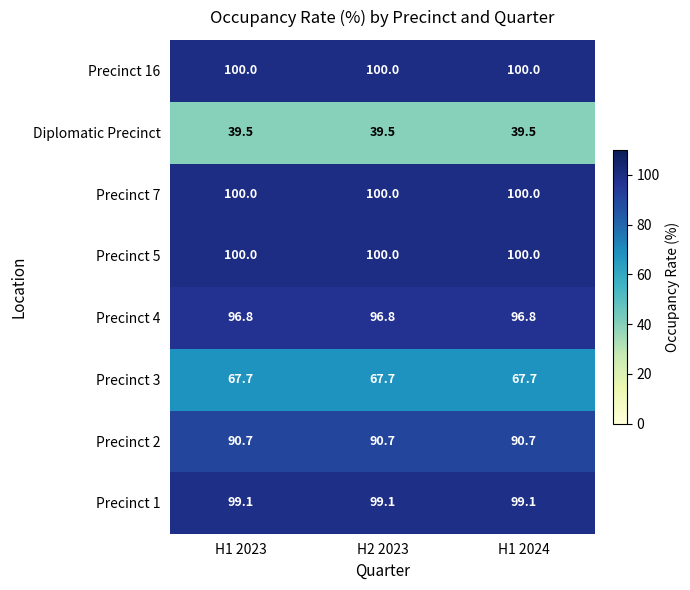

What is the maximum value shown in the chart?

100.0